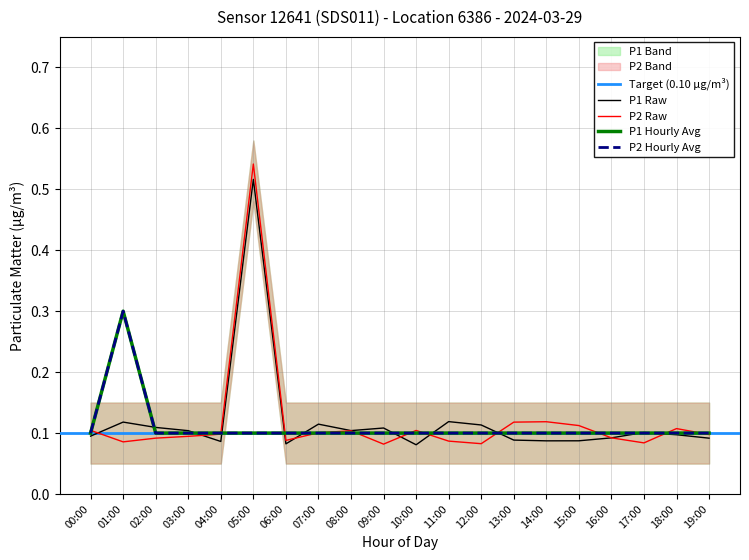

What is the value of the P2 point at the 14th from the left?

0.1